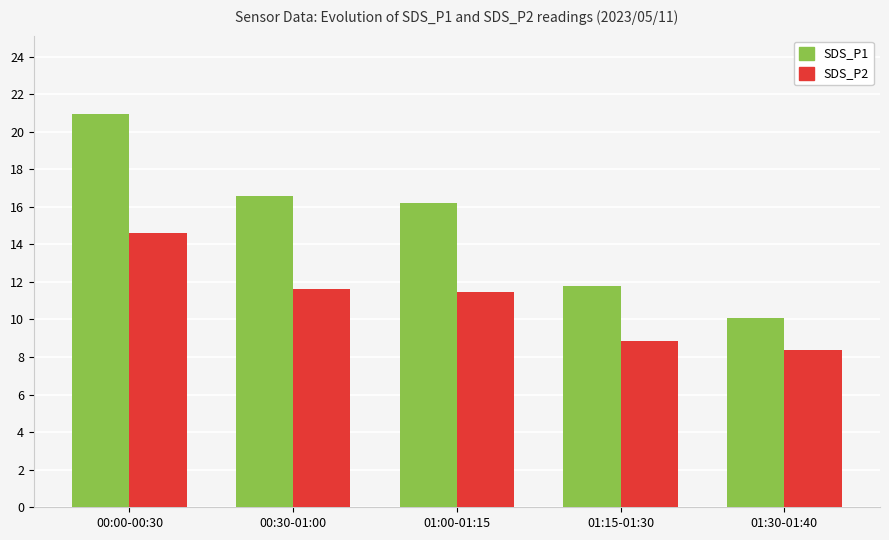

What are all the series names shown in the legend?

SDS_P1, SDS_P2